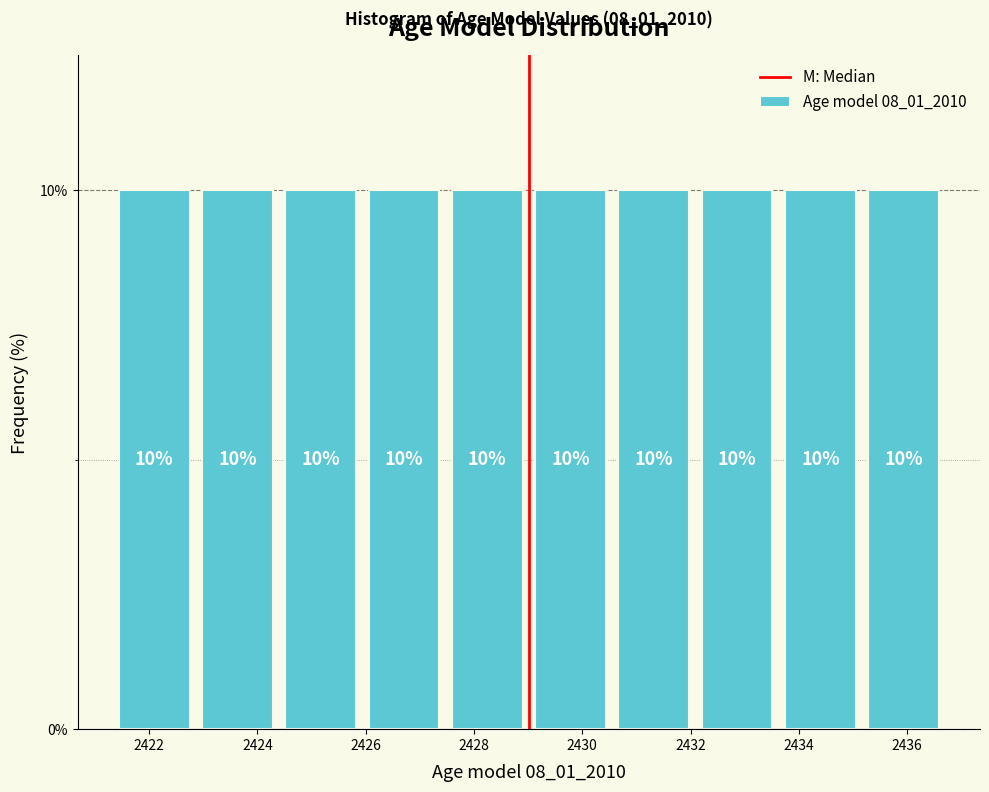

Reading left to right, list every bar in this chart as the range it spans on the x-axis followed by its height. The bar edges are not printed on the chart, so give them approximately, as read against the axis.

2421.4 to 2422.8: 10
2422.8 to 2424.4: 10
2424.4 to 2426.0: 10
2426.0 to 2427.4: 10
2427.4 to 2429.0: 10
2429.0 to 2430.6: 10
2430.6 to 2432.0: 10
2432.0 to 2433.6: 10
2433.6 to 2435.2: 10
2435.2 to 2436.8: 10